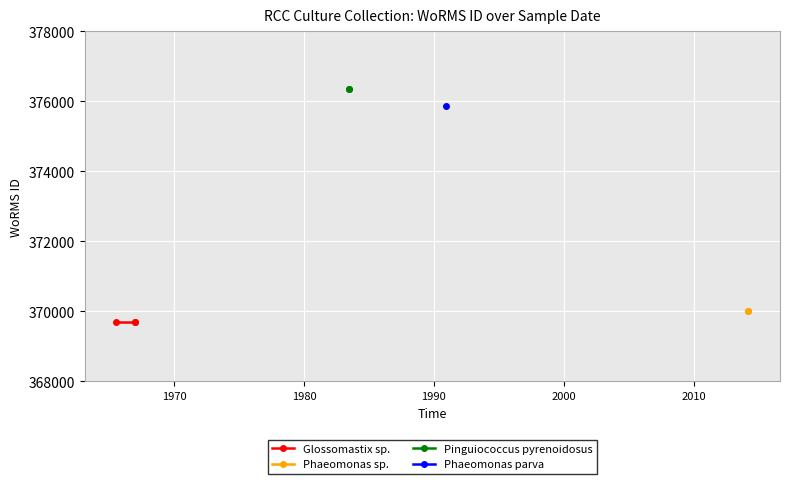

Between 21-07-1965 and 01-01-1967, which is larger?

21-07-1965